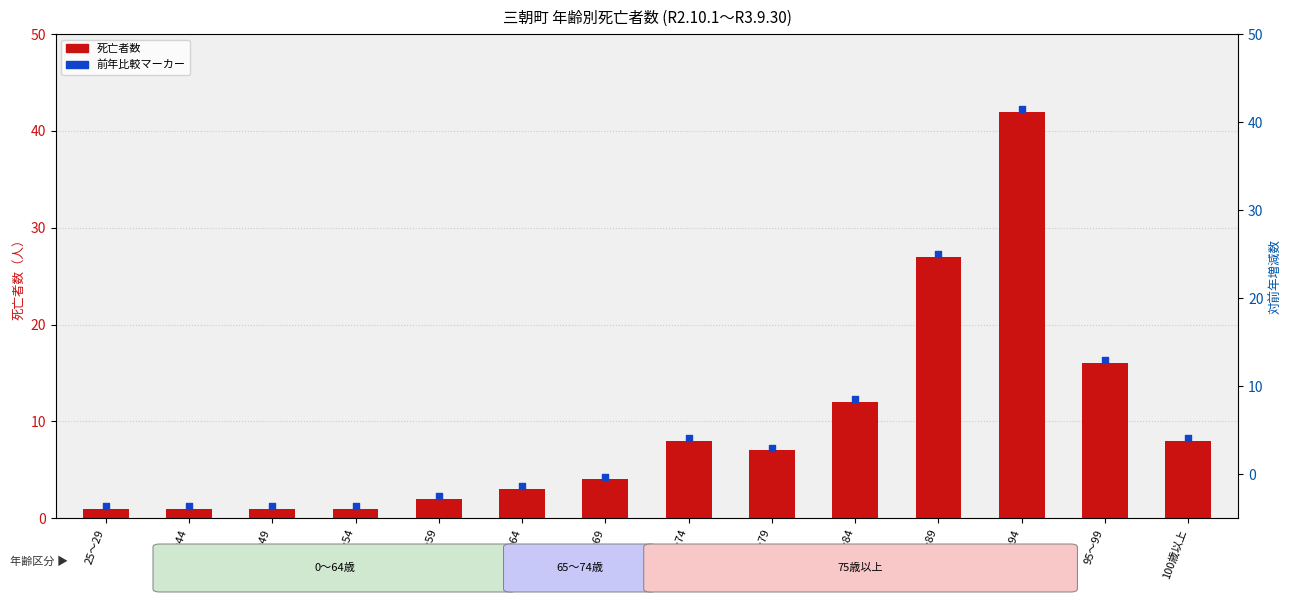

Which series reaches the maximum Y coordinate?

change total